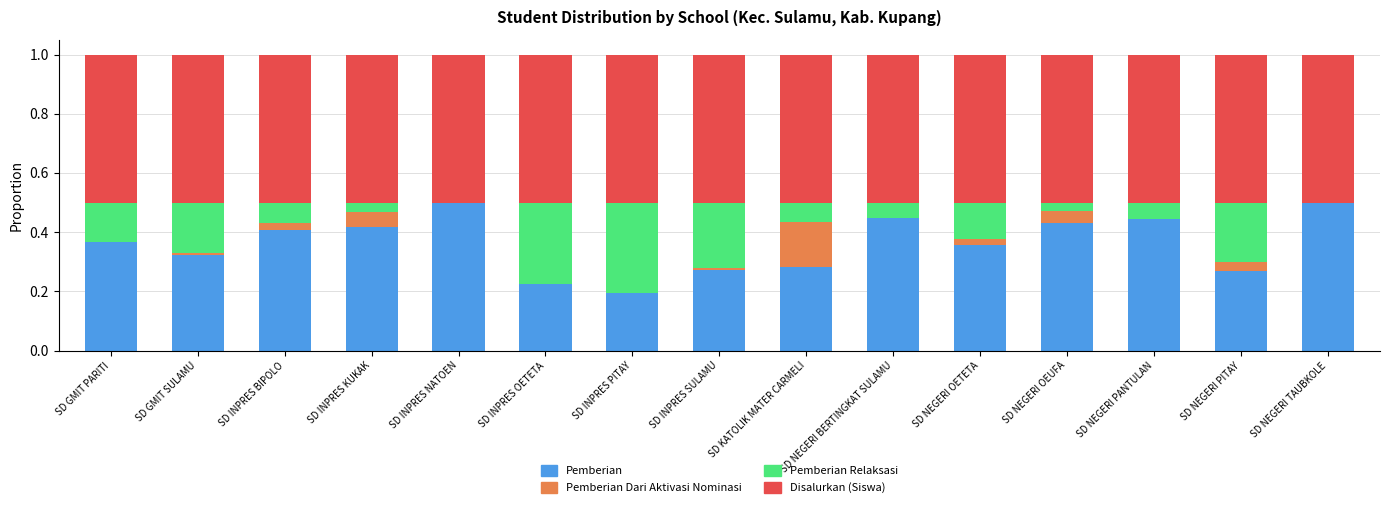

The value of Pemberian at SD NEGERI BERTINGKAT SULAMU is 0.2. True or false?

False